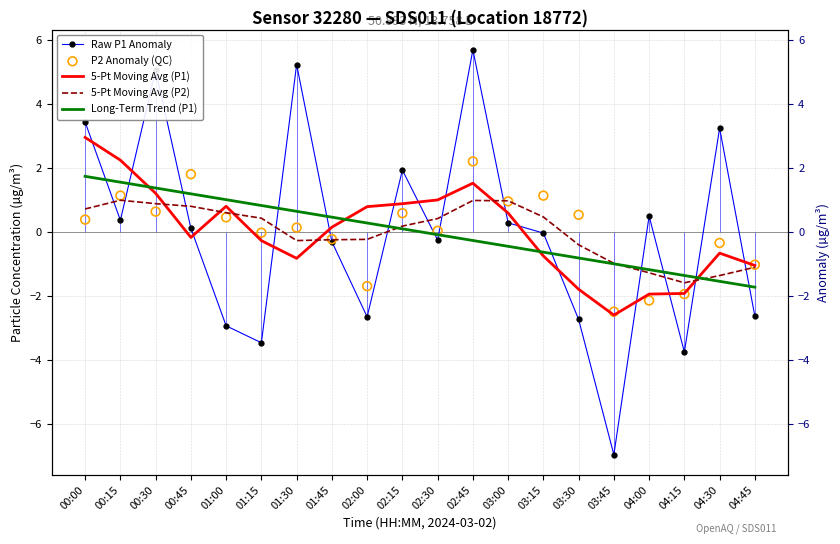

At which category is the sum across all series the highest?

02:45